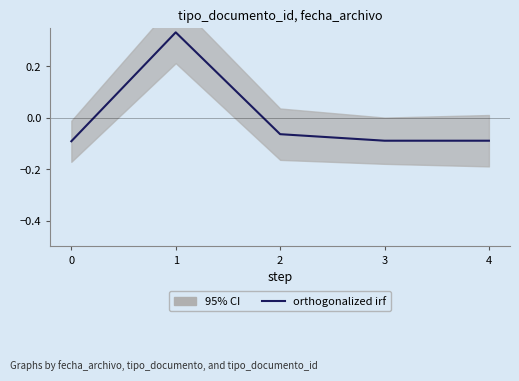

Is it true that the value at 3 is -0.1?

False